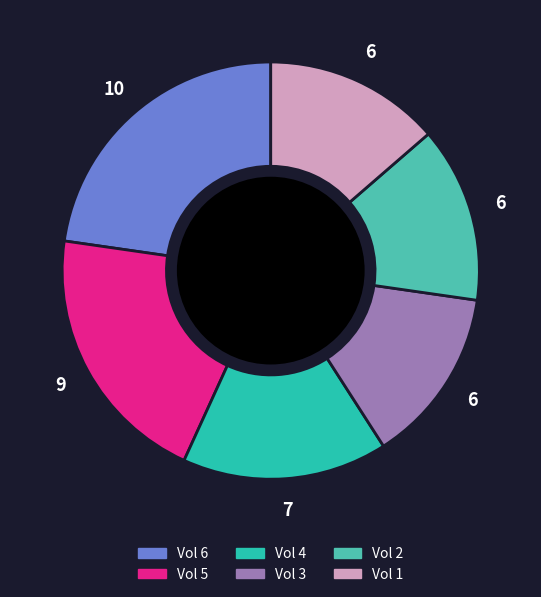

Is there a majority slice in this chart?

No